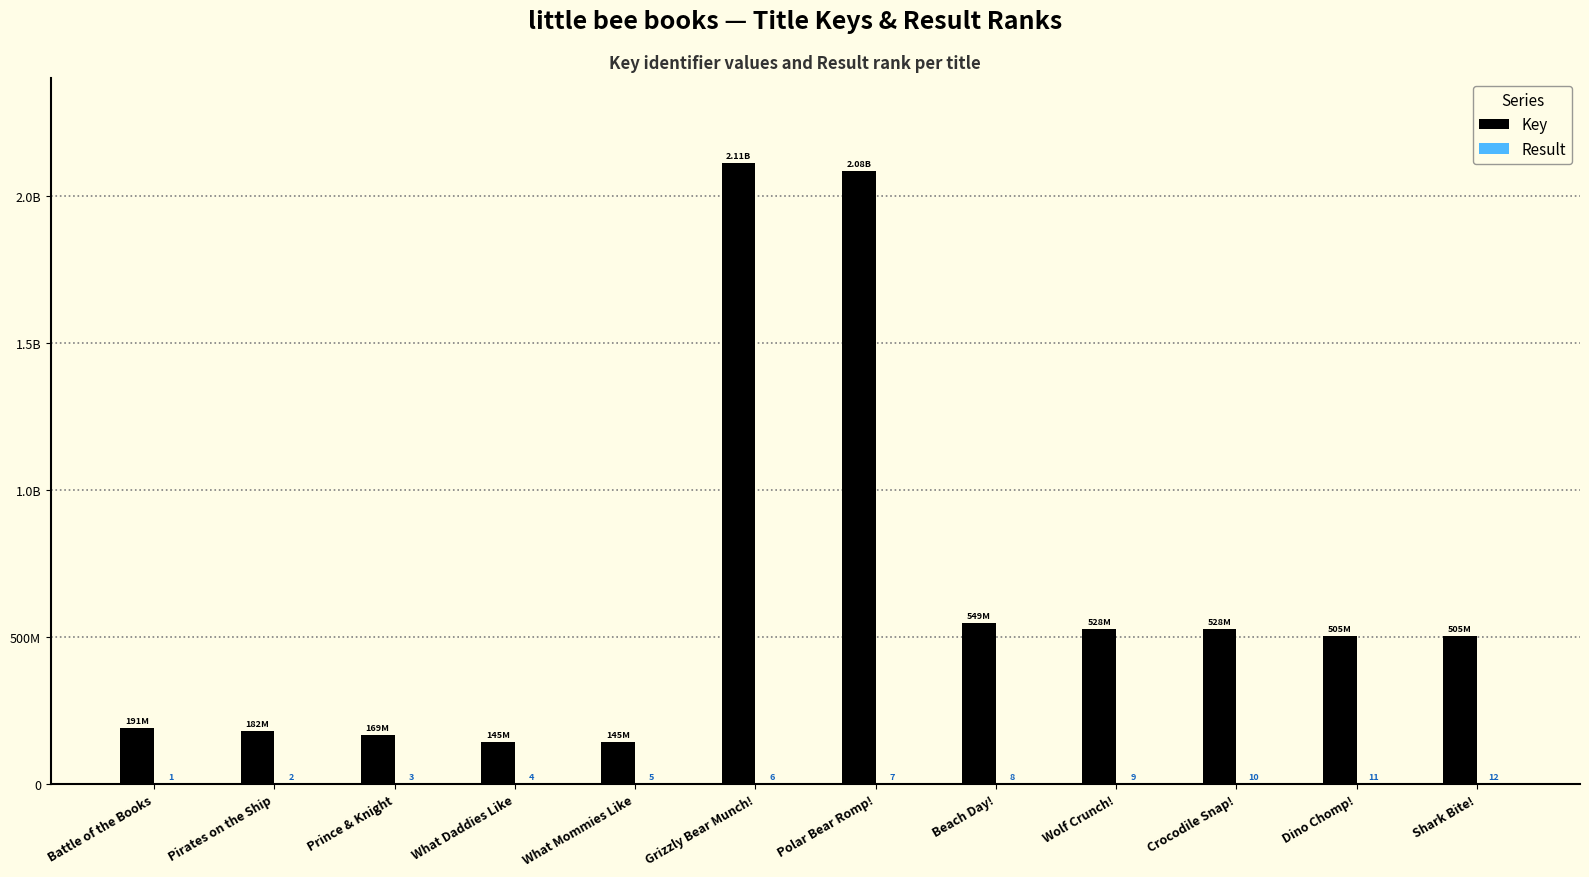

What is the average value of the Result series?

6